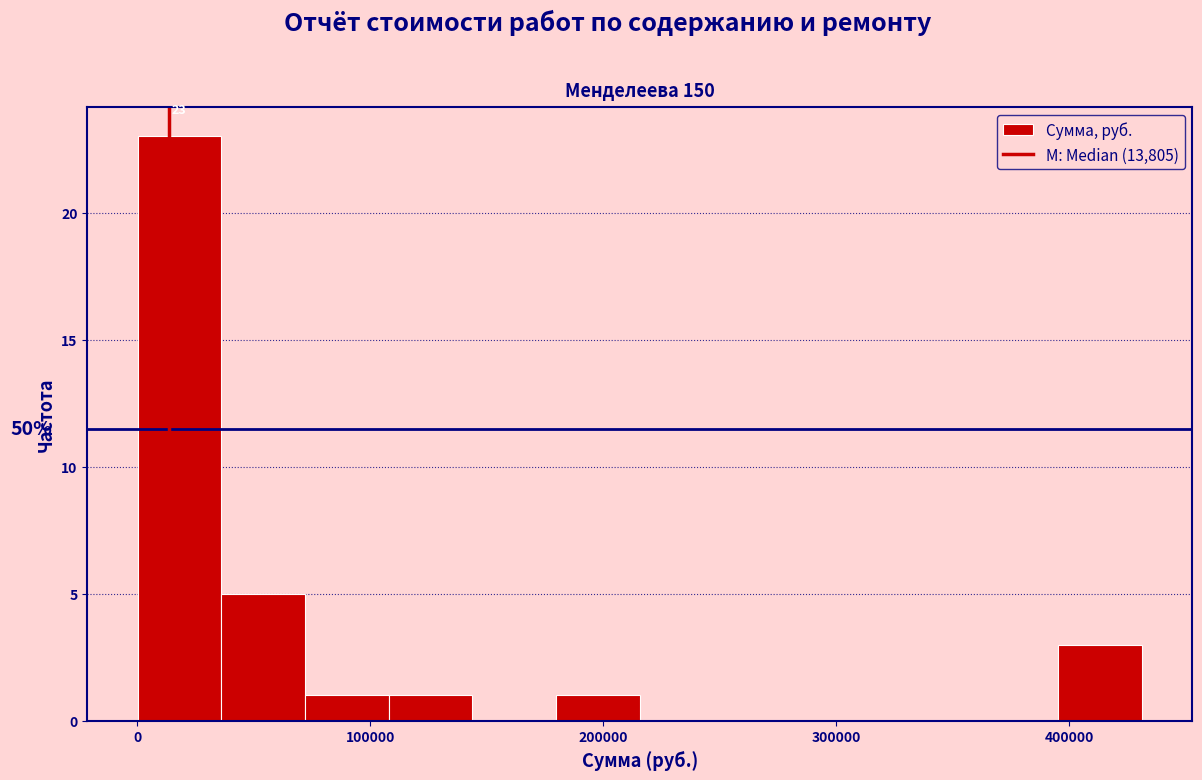

Around what value on the x-axis is the tallest bar? Give the approximate position of its centre, as read against the axis.

20000